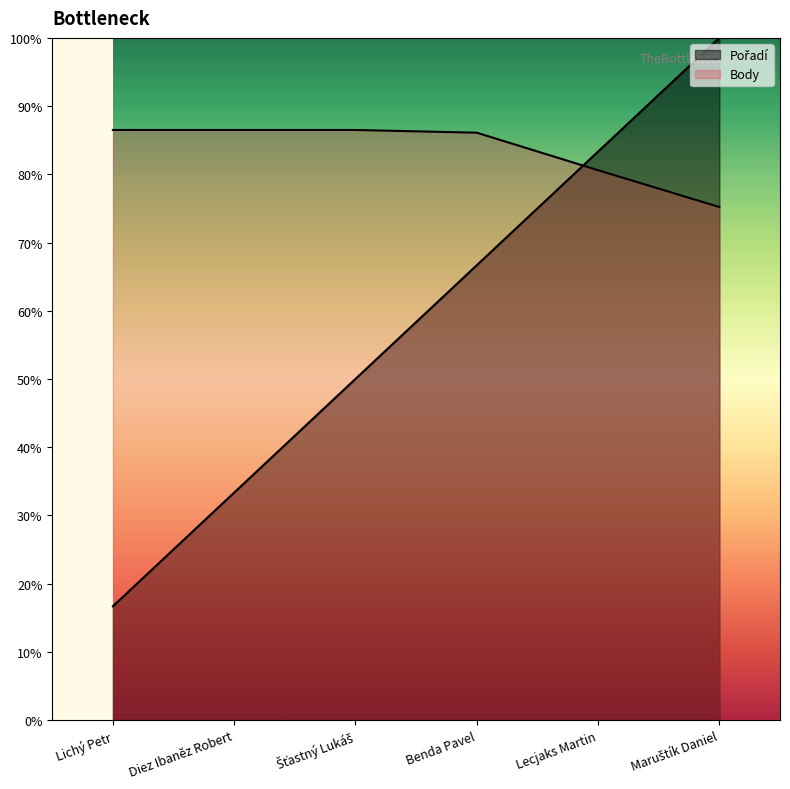

At Maruštík Daniel, list the series in order from smallest to largest.

Body, Pořadí